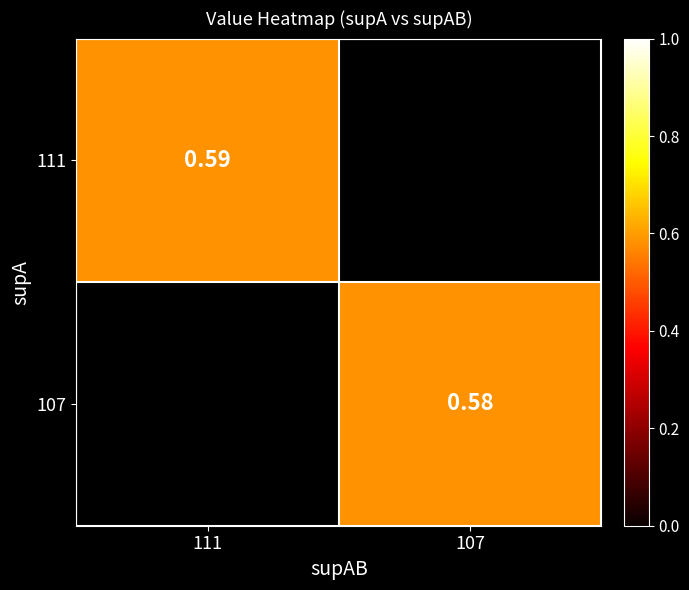

Is the value of 107 at 107 greater than the value of 111 at 111?

No